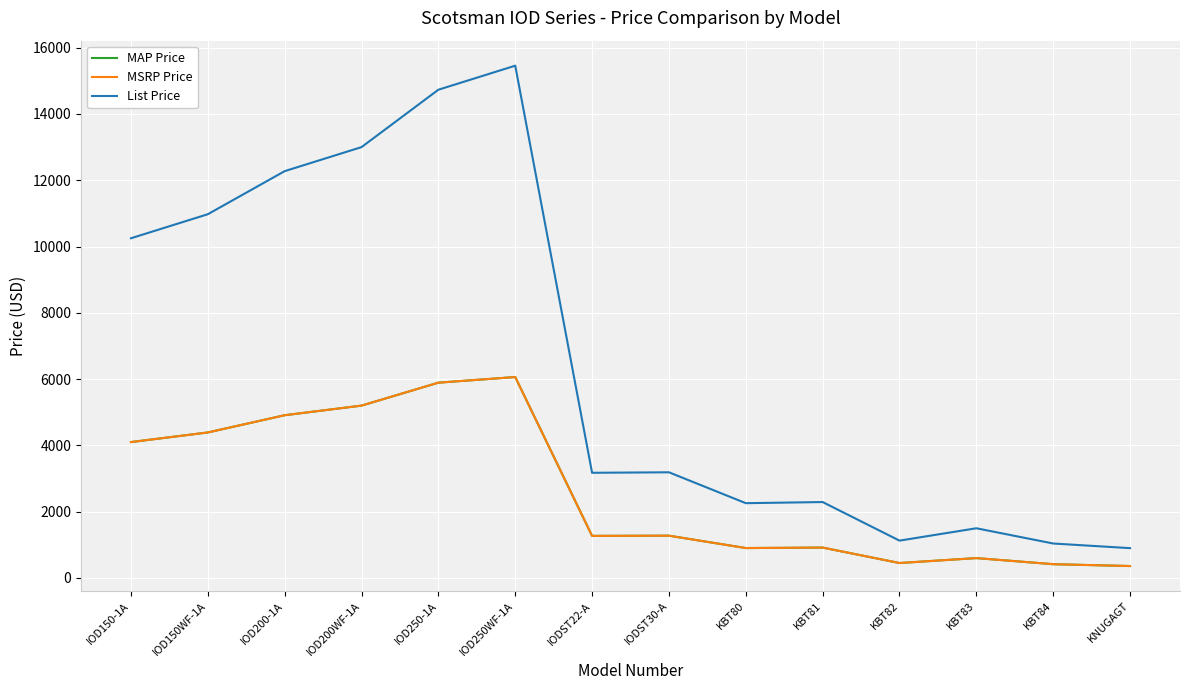

Does the chart have visible grid lines?

Yes